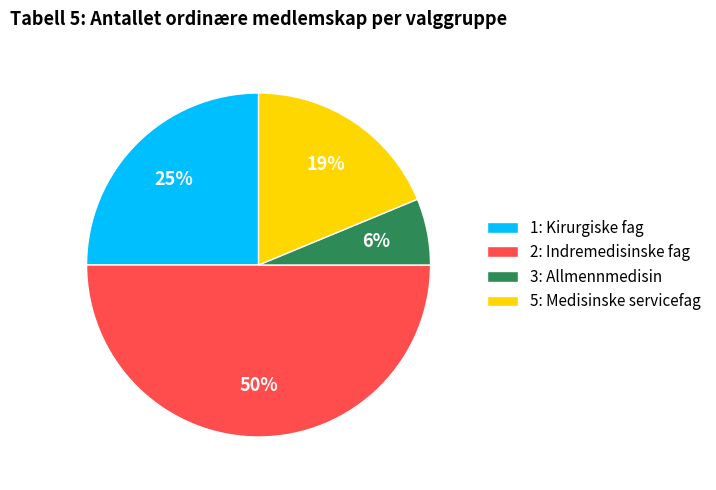

What is the smallest slice in the pie chart?

3: Allmennmedisin